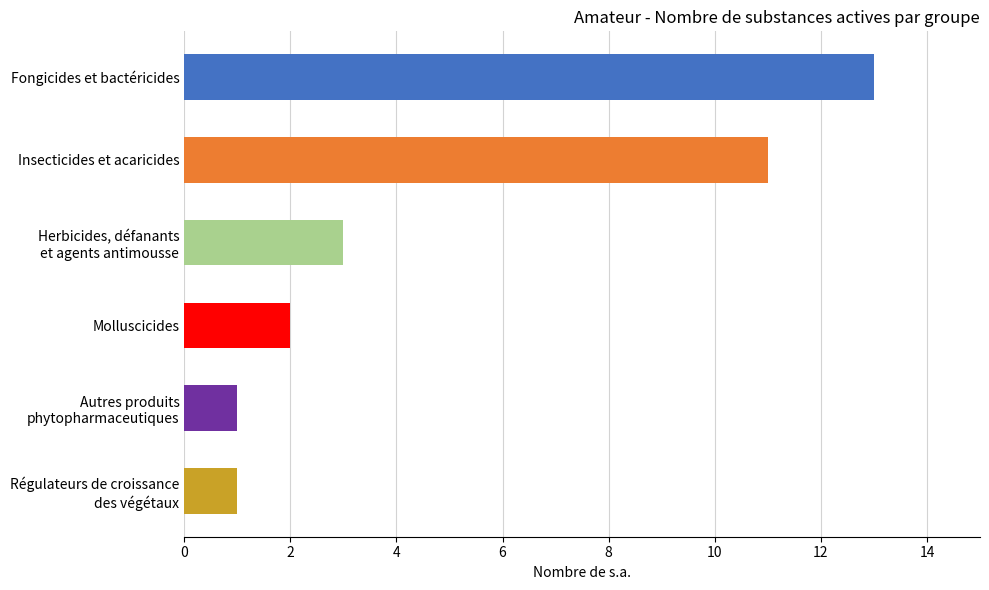

What is the average value?

5